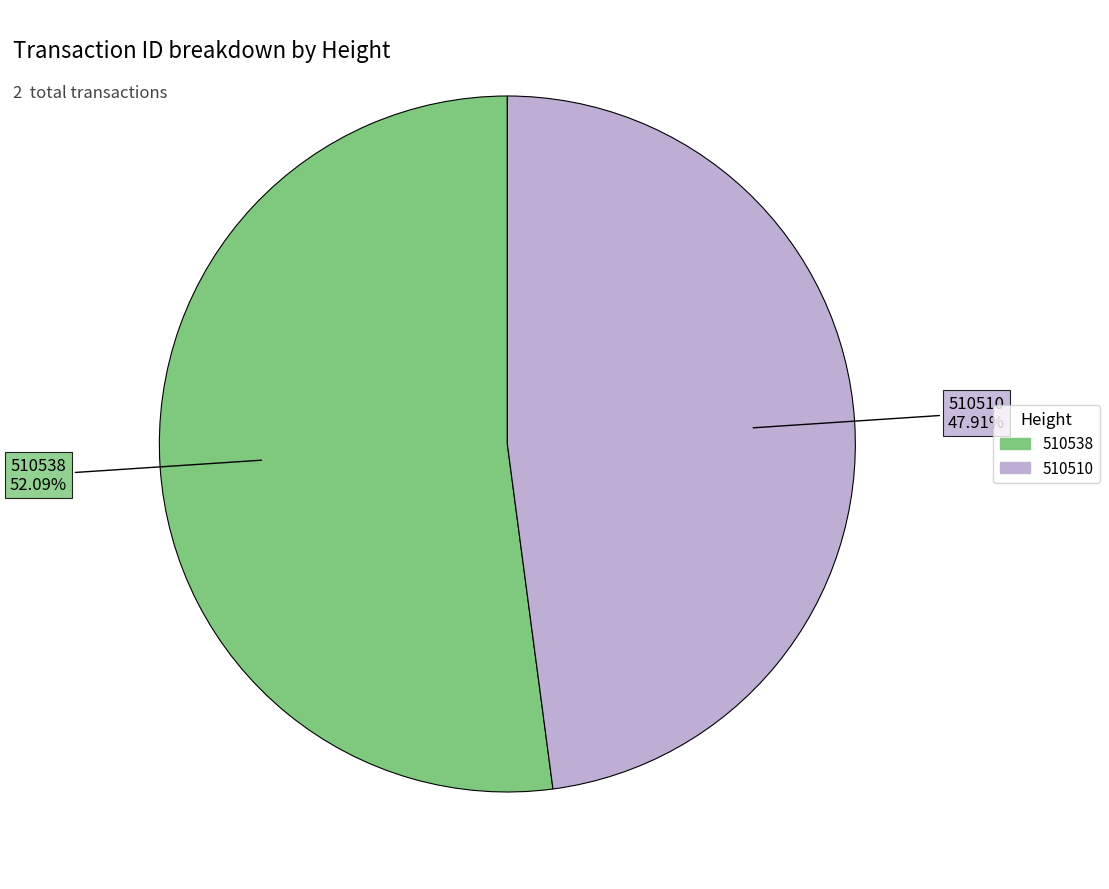

Rank the categories by value from highest to lowest.

510538, 510510